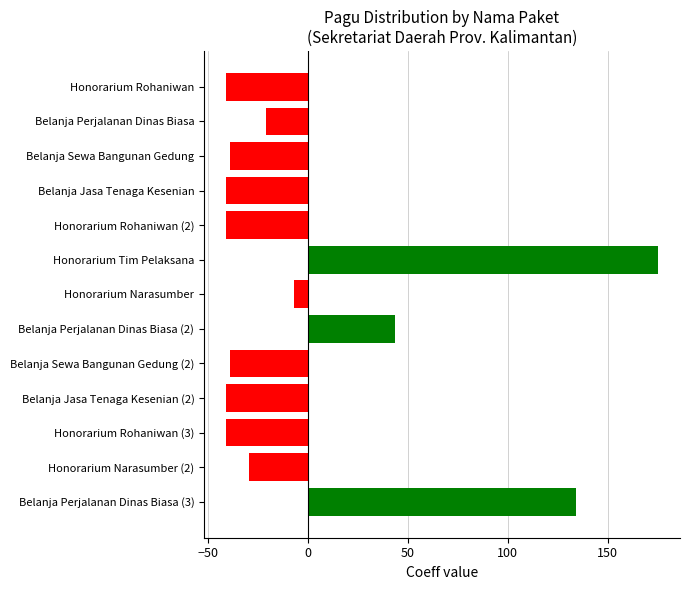

Which label corresponds to the largest value in the chart?

Honorarium Tim Pelaksana